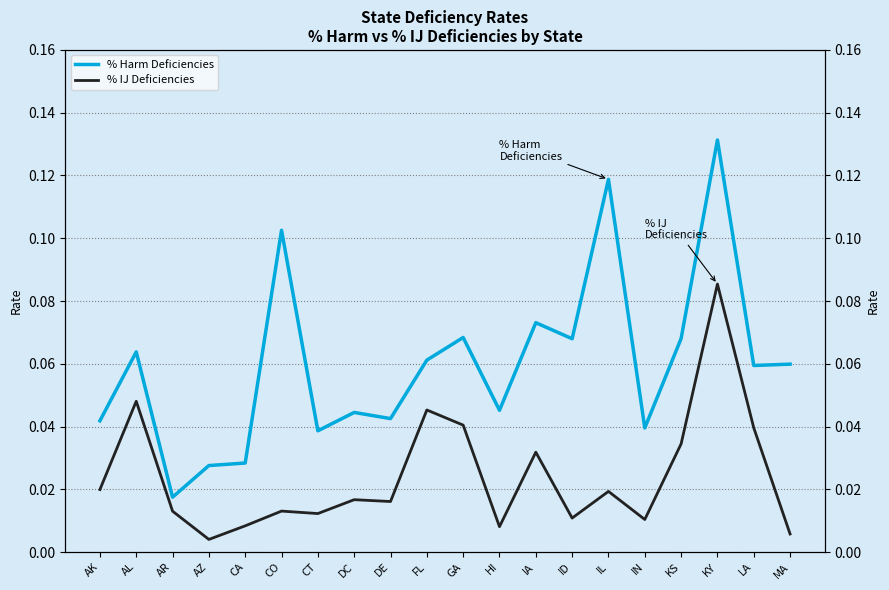

What position from the left is DE?

9